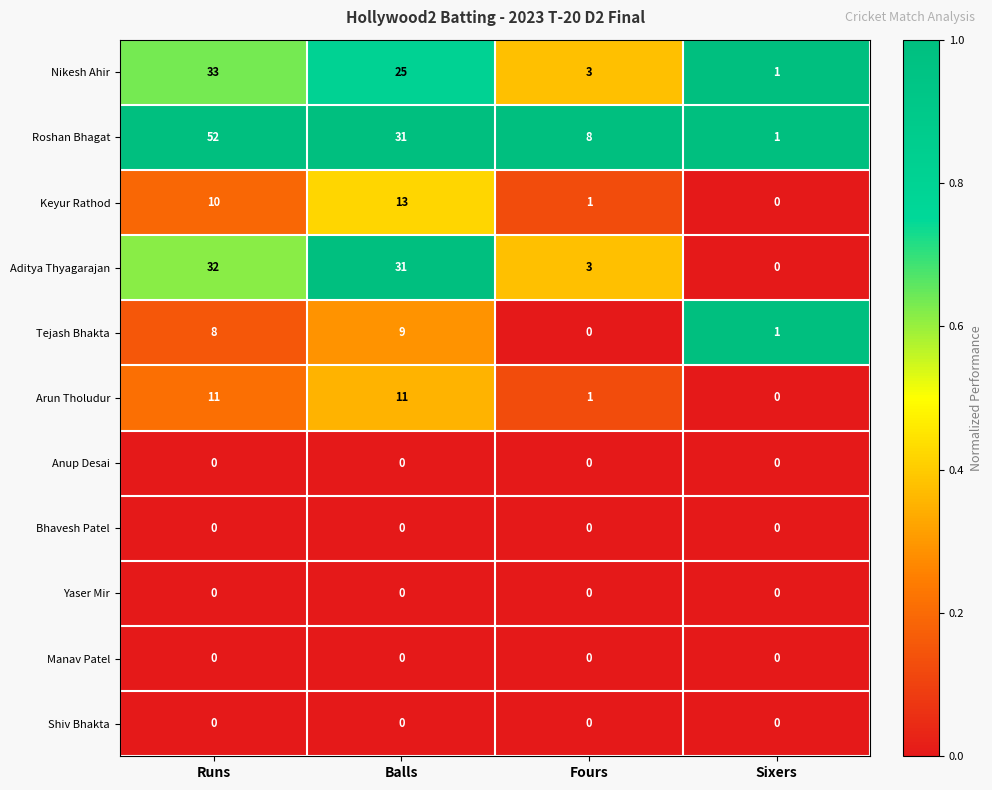

Rank the categories by Aditya Thyagarajan value from highest to lowest.

Runs, Balls, Fours, Sixers